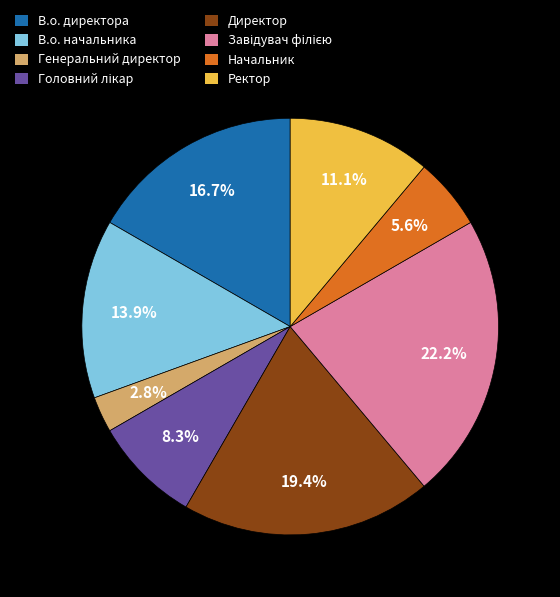

Which category has the smallest portion of the pie?

Генеральний директор